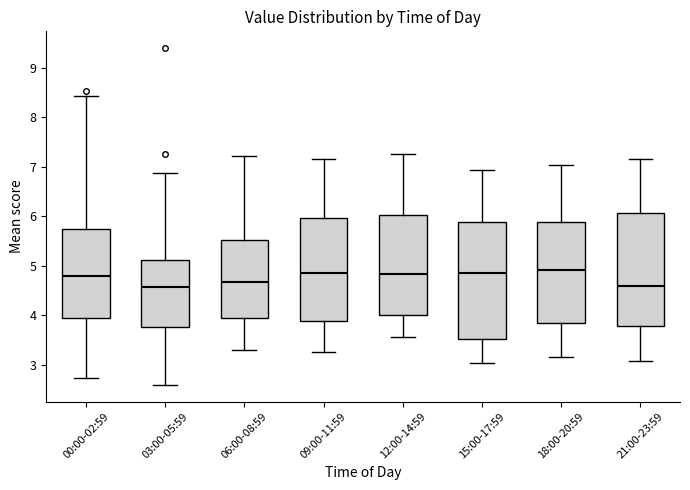

Reading left to right, read every box against the y-axis: the position of its median line, the range the box covers, and the ends of its whiskers. The values are not printed on the chart, so give them approximately, as read against the axis.

00:00-02:59: median 4.8, box 4.0 to 5.7, whiskers 2.7 to 8.4
03:00-05:59: median 4.6, box 3.8 to 5.1, whiskers 2.6 to 6.9
06:00-08:59: median 4.7, box 3.9 to 5.5, whiskers 3.3 to 7.2
09:00-11:59: median 4.9, box 3.9 to 6.0, whiskers 3.3 to 7.2
12:00-14:59: median 4.8, box 4.0 to 6.0, whiskers 3.6 to 7.3
15:00-17:59: median 4.9, box 3.5 to 5.9, whiskers 3.0 to 6.9
18:00-20:59: median 4.9, box 3.9 to 5.9, whiskers 3.2 to 7.0
21:00-23:59: median 4.6, box 3.8 to 6.1, whiskers 3.1 to 7.2